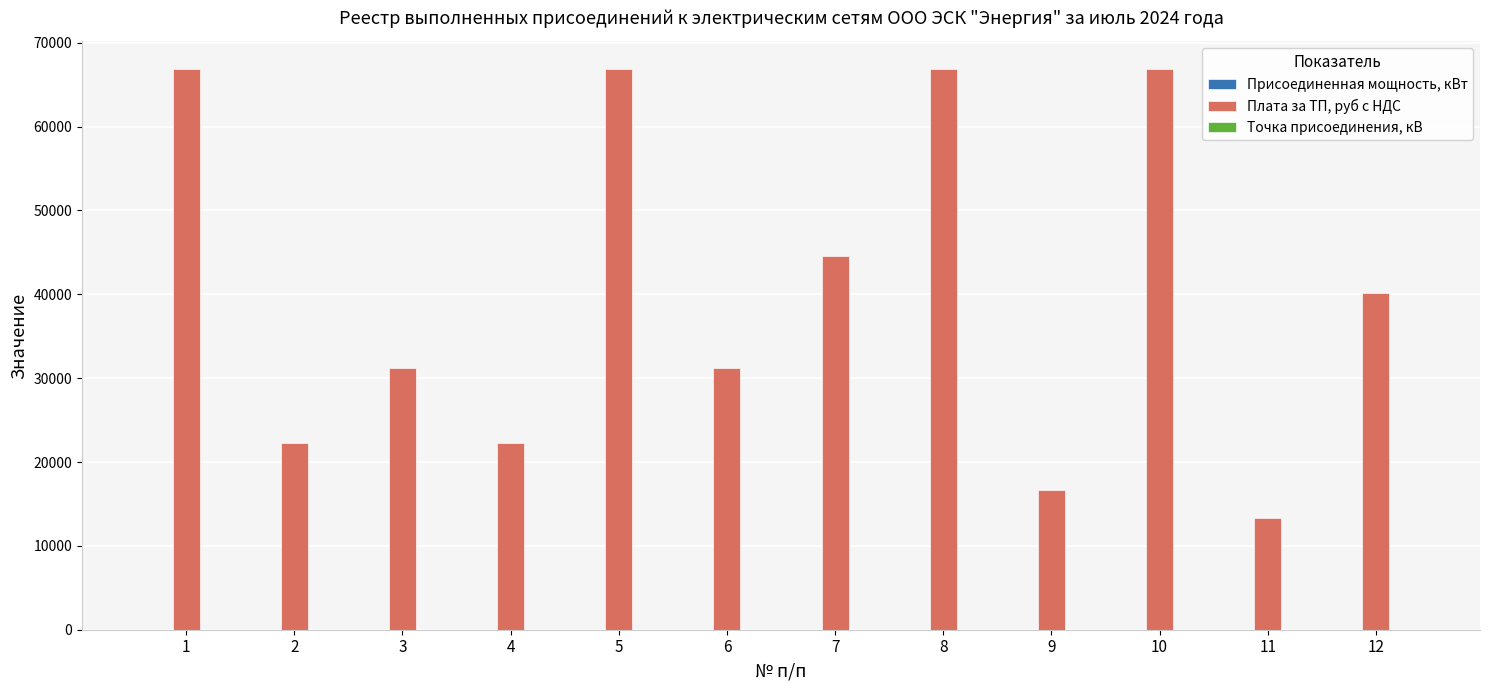

What is the greatest value displayed?

66844.1